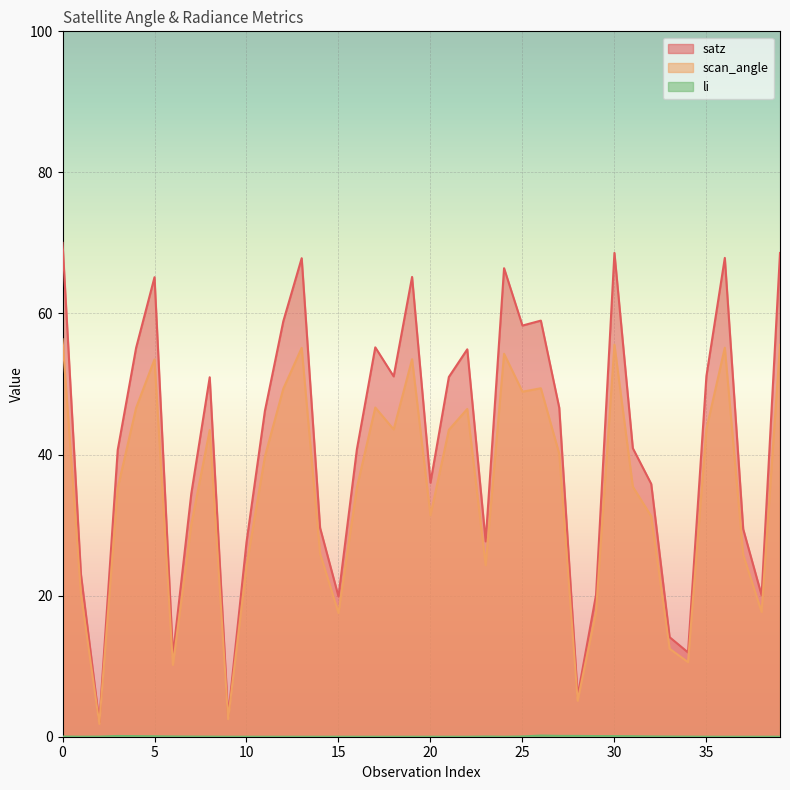

What is the difference between the maximum and second lowest values in the li series?

0.2